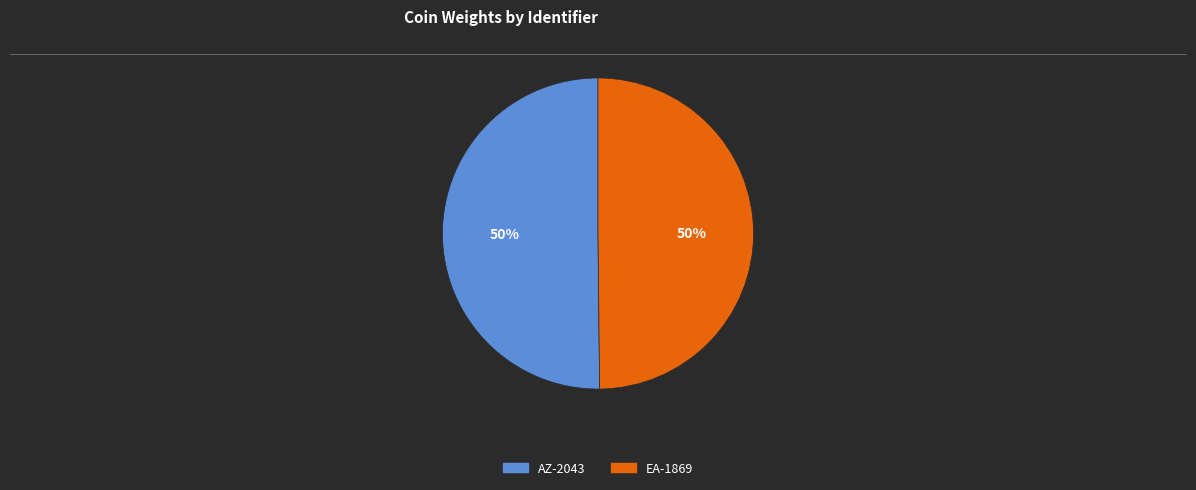

What is the ratio of the value at AZ-2043 to the value at EA-1869?

1.0